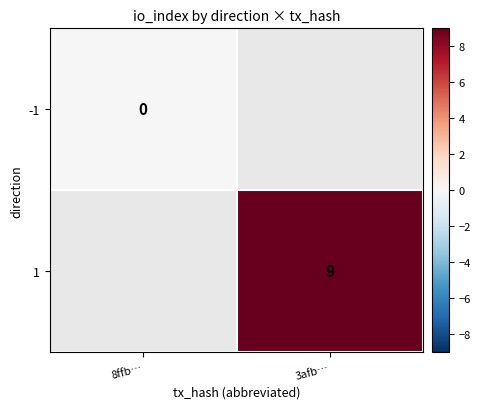

Which category has the highest value across all series?

3afb…